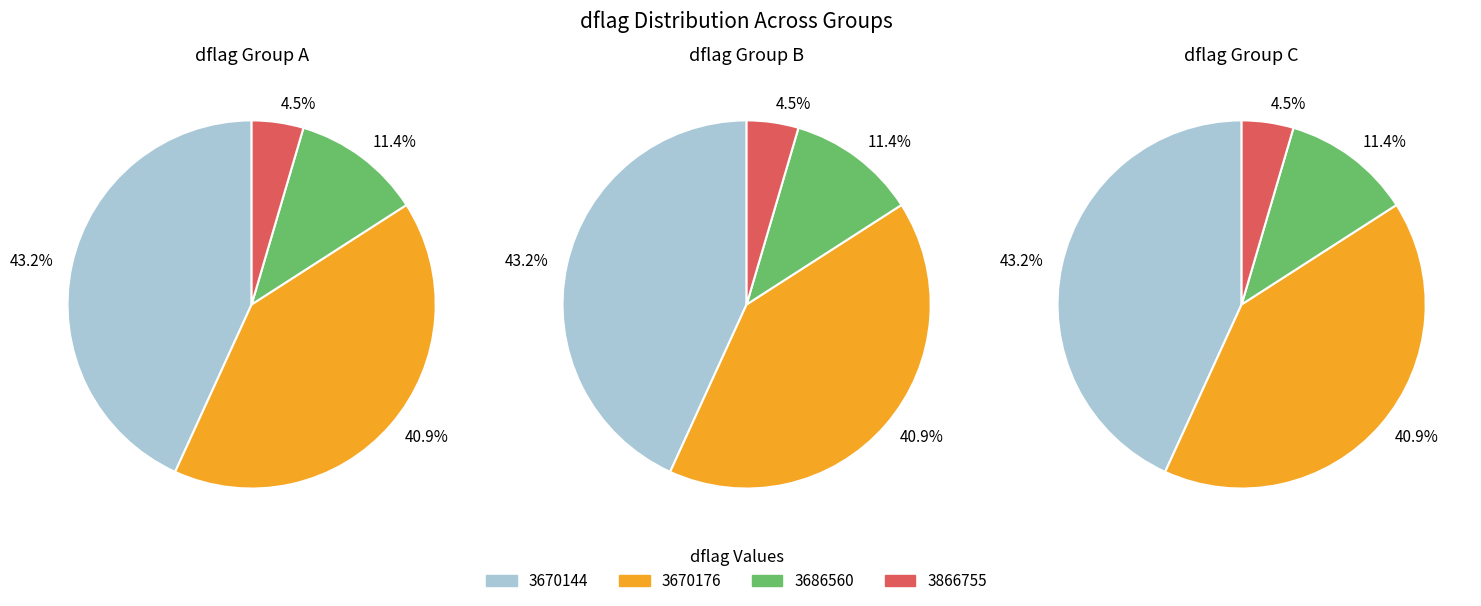

Count the number of slices in the pie.

4